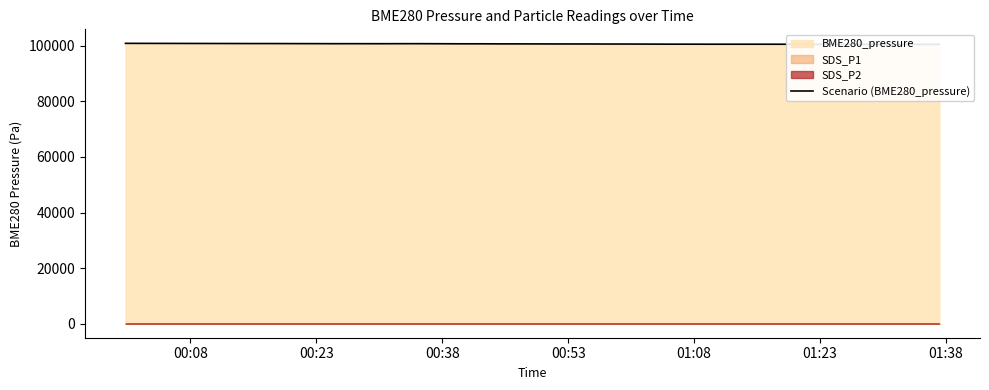

What is the maximum value shown in the chart?

100854.5